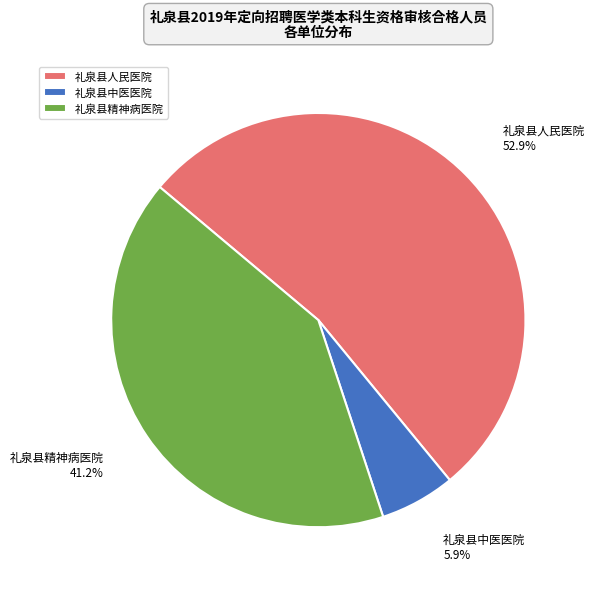

Between 礼泉县精神病医院 and 礼泉县中医医院, which is larger?

礼泉县精神病医院